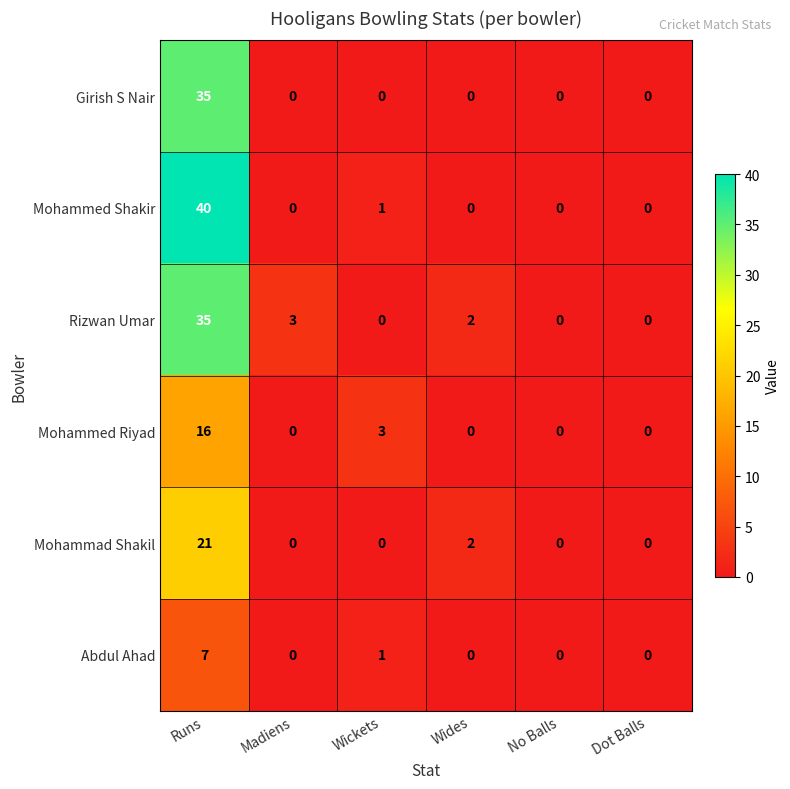

Which series has the largest range (max minus min)?

Mohammed Shakir